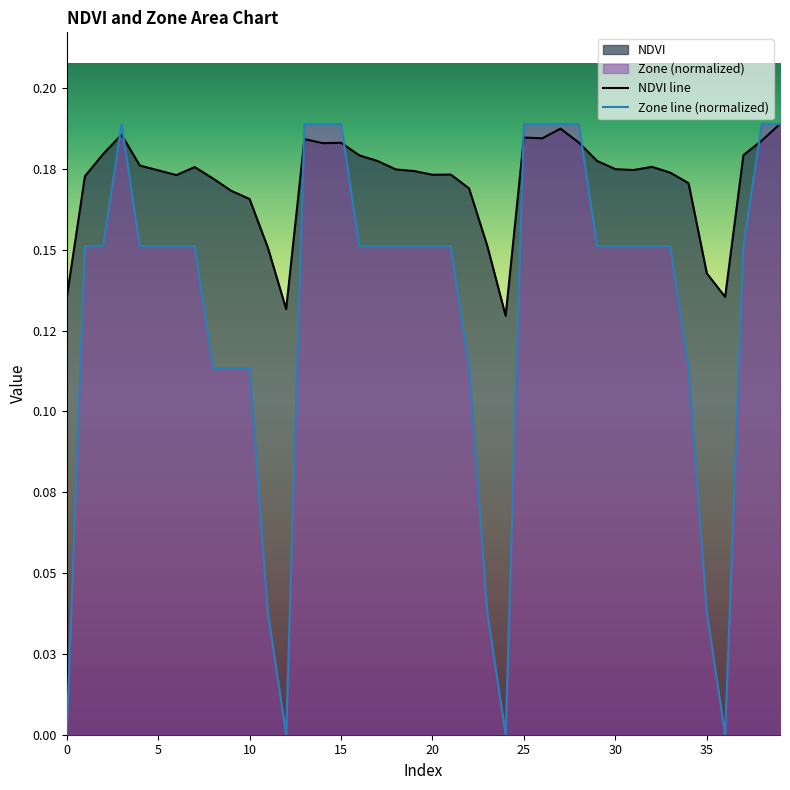

Which series changed the most between 29 and 36?

Zone